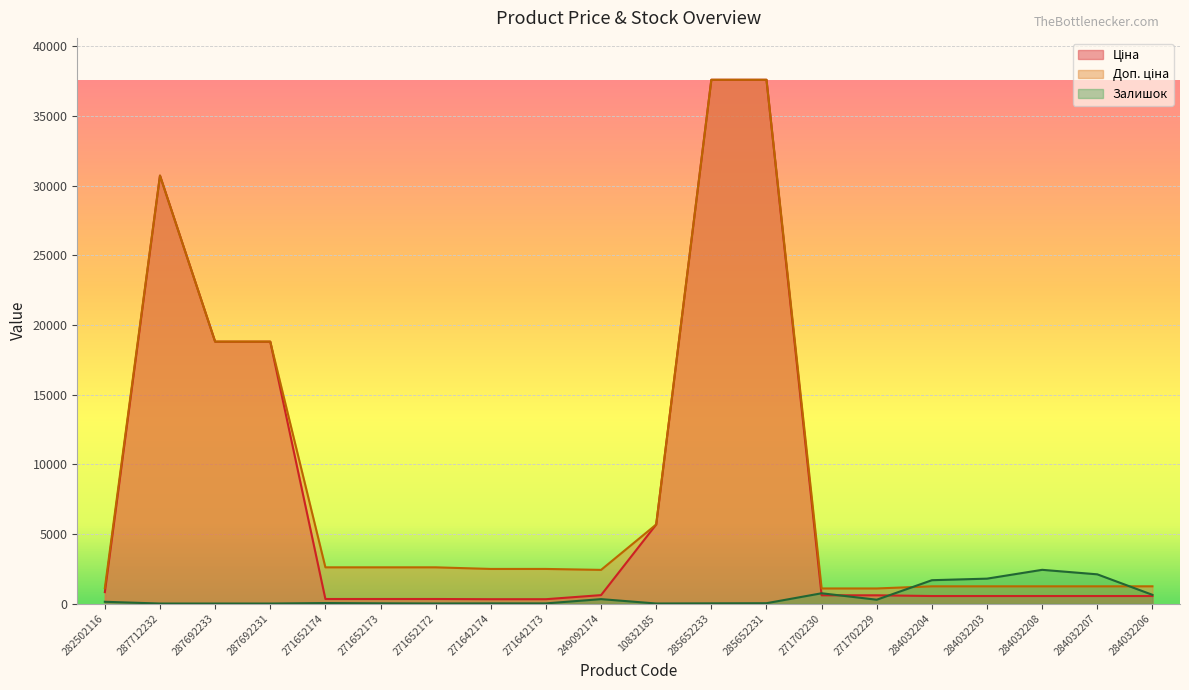

Reading right to left, transcribe all the data shown in this chart.

Ціна: 539.0	539.0	539.0	539.0	539.0	589.9	589.9	37593.6	37593.6	5673.8	603.7	310.3	310.3	324.8	324.8	324.8	18796.8	18796.8	30717.1	818.5
Доп. ціна: 1235.4	1235.4	1235.4	1235.4	1235.4	1081.7	1081.7	37593.6	37593.6	5673.8	2414.8	2482.4	2482.4	2598.3	2598.3	2598.3	18796.8	18796.8	30717.1	1109.2
Залишок: 624.0	2096.0	2419.0	1786.0	1674.0	273.0	736.0	23.0	13.0	2.0	316.0	10.0	11.0	4.0	15.0	35.0	0.0	0.0	0.0	125.0